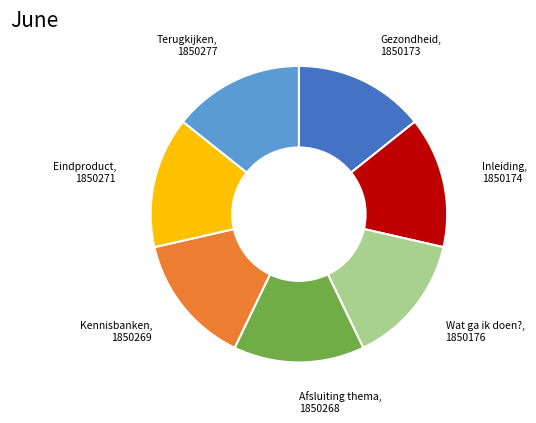

Does any single category account for the majority?

No